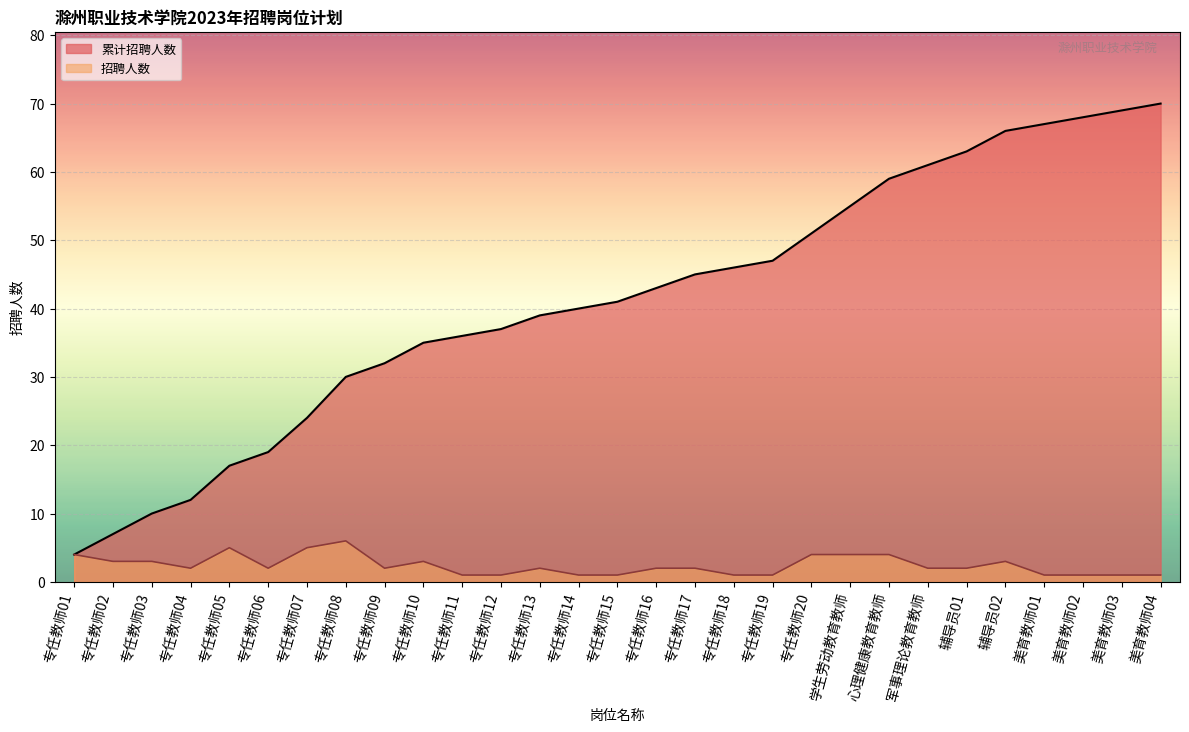

What is the minimum value for 累计招聘人数?

4